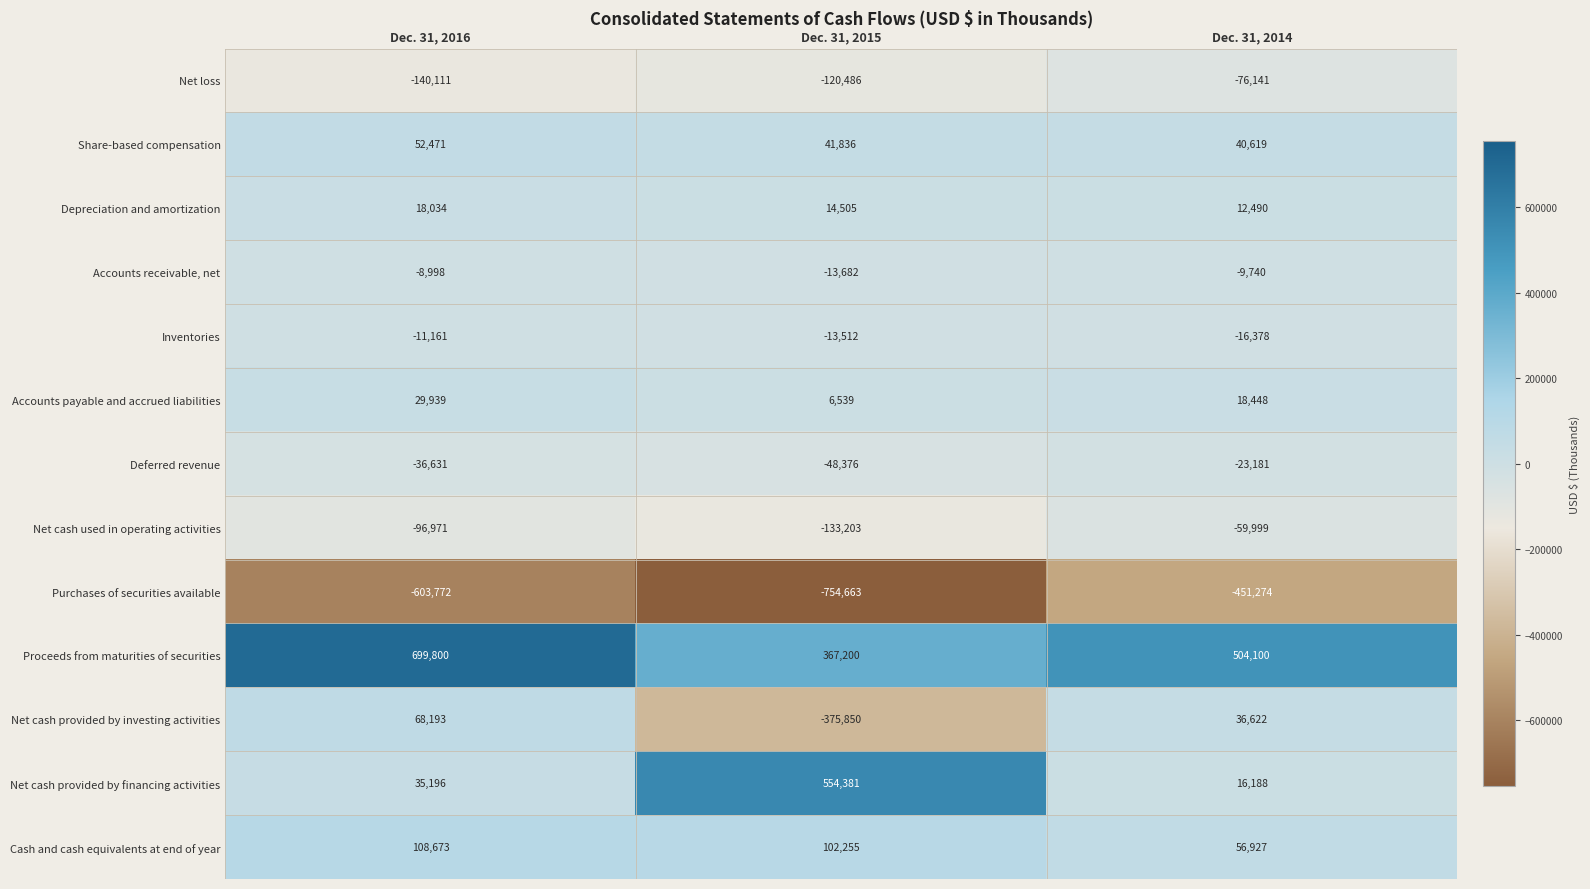

Where is Cash and cash equivalents at end of year nearest to the value 82800?

Dec. 31, 2015